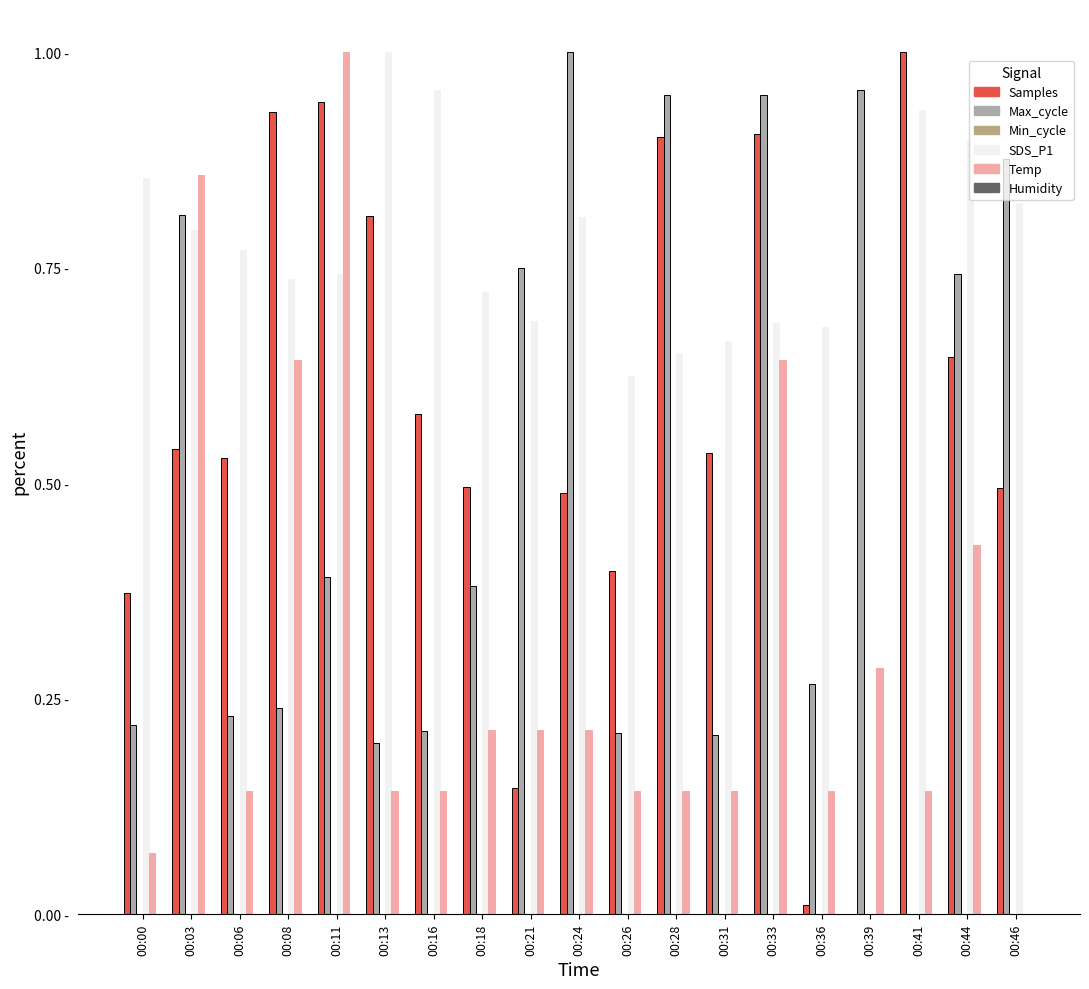

Does the chart contain stacked bars?

No